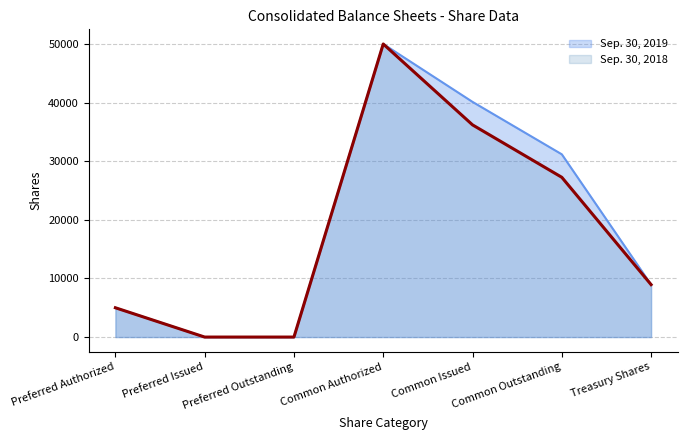

The value of Sep. 30, 2018 at Preferred Authorized is 5000. True or false?

True